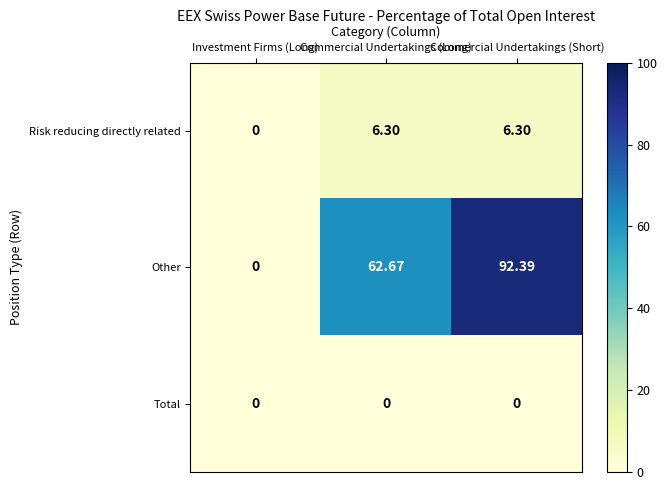

At which label does Other first exceed 62?

Commercial Undertakings (Long)